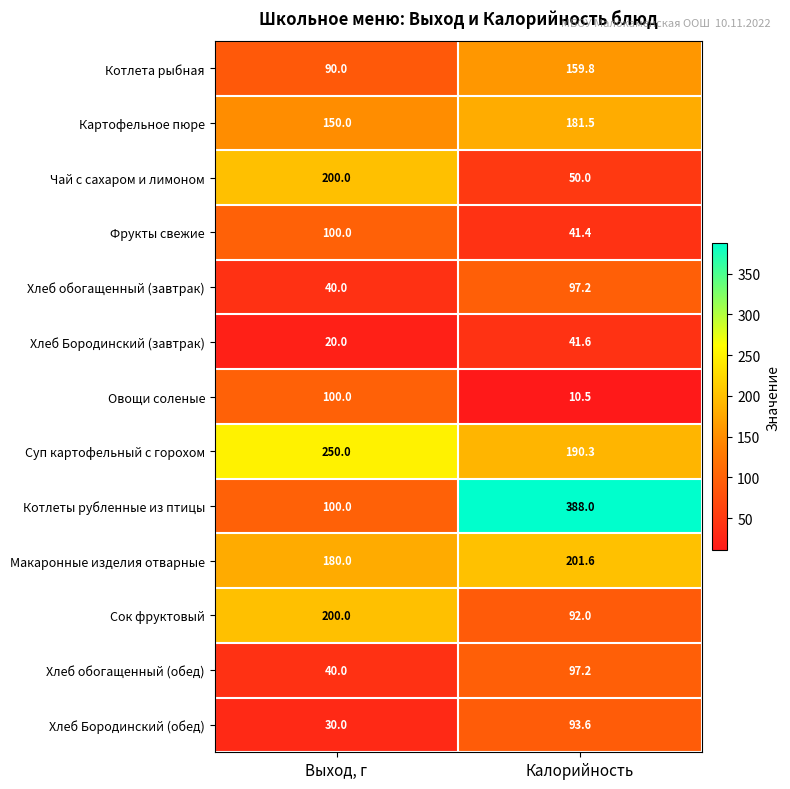

The value of Хлеб Бородинский (завтрак) at Выход, г is 8.9. True or false?

False